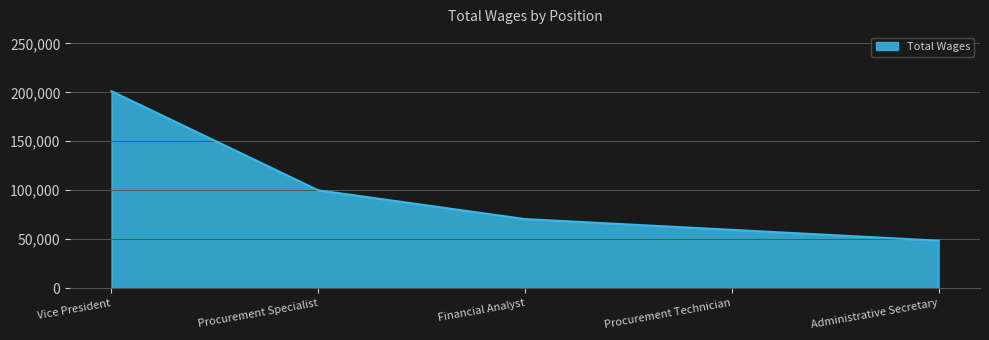

What is the difference between the maximum and minimum values?

152710